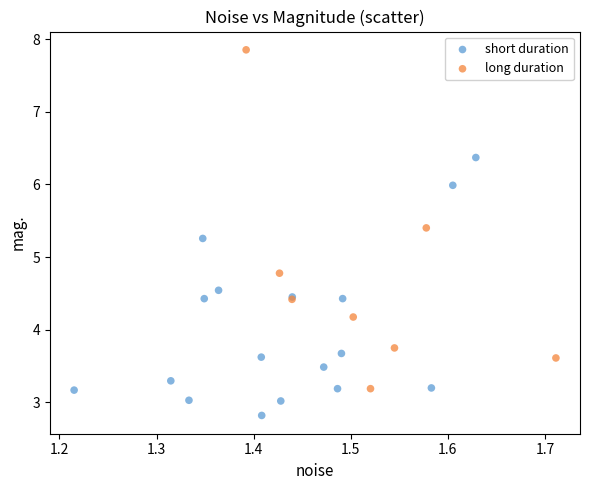

Which series contains the lowest Y value?

short duration